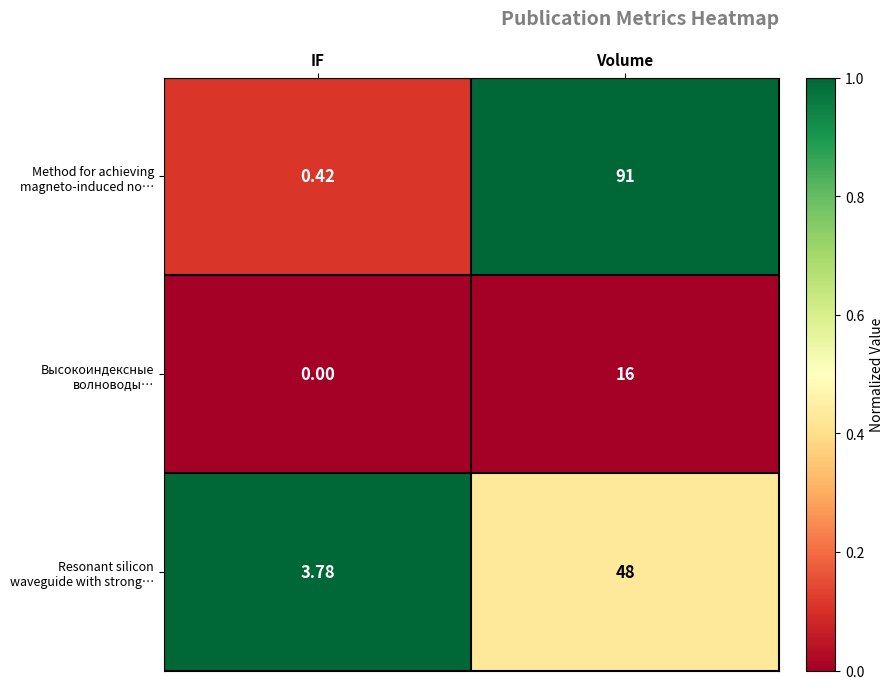

At which category does the chart reach its minimum across all series?

IF